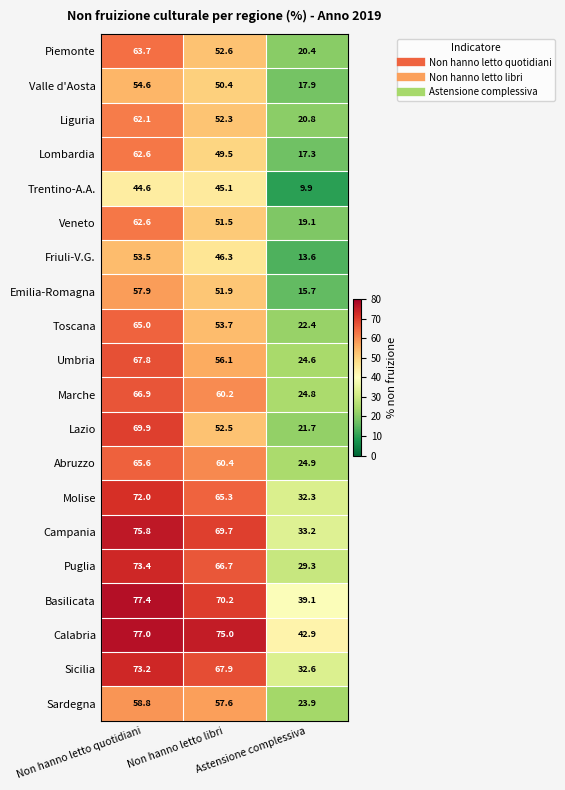

Which series has the largest range (max minus min)?

Lazio